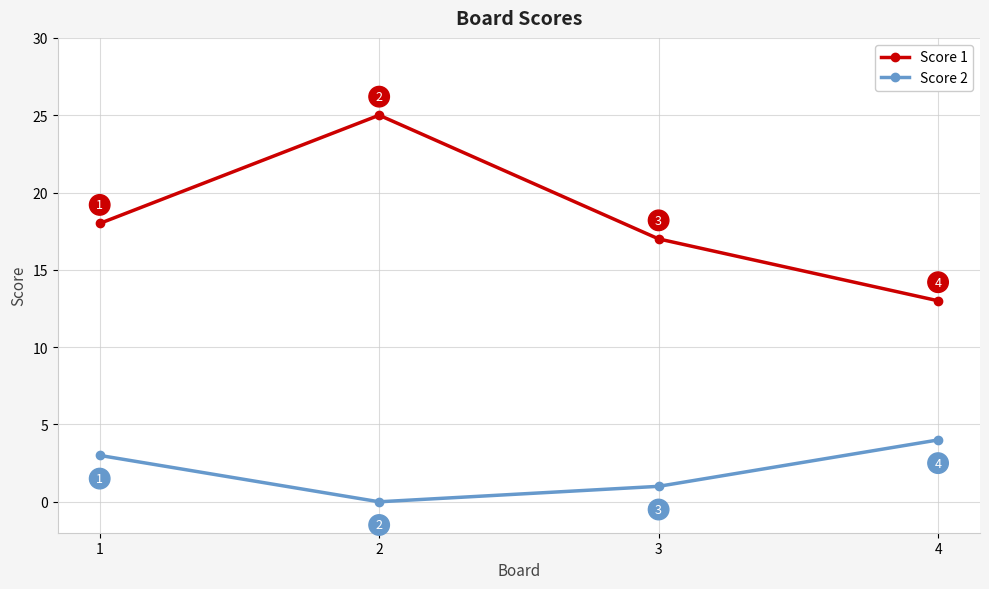

Reading left to right, transcribe all the data shown in this chart.

Score 1: 1=18	2=25	3=17	4=13
Score 2: 1=3	2=0	3=1	4=4